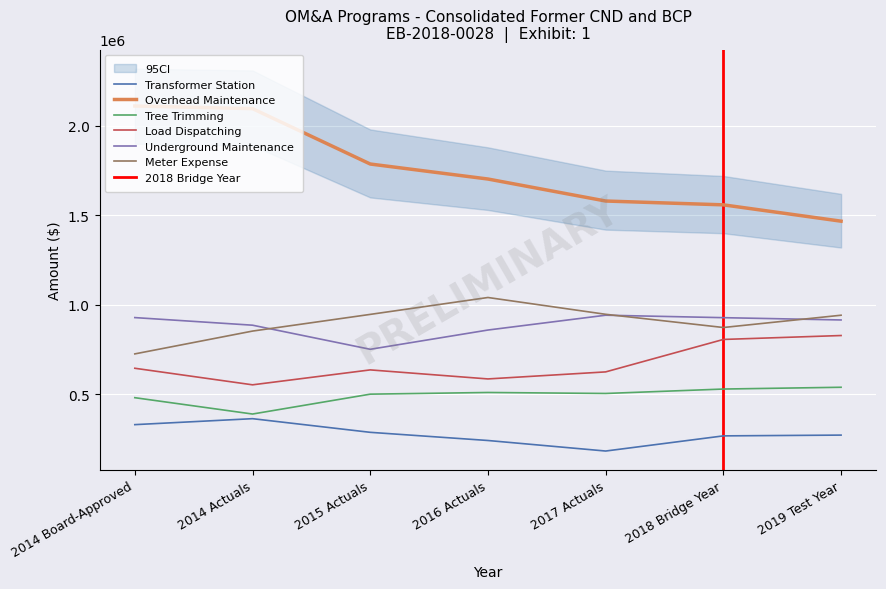

At which category does the chart reach its minimum across all series?

2017 Actuals